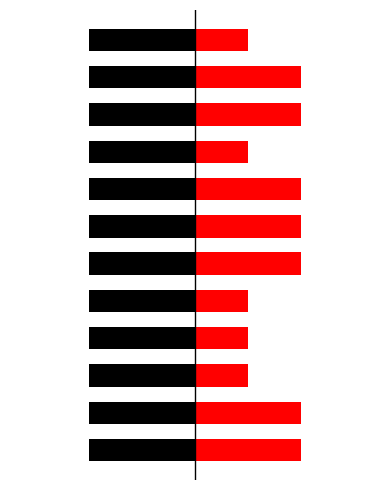

Is the value of Hardcover + Trade PB at 11 greater than the value of eBook + Audio at 1?

No